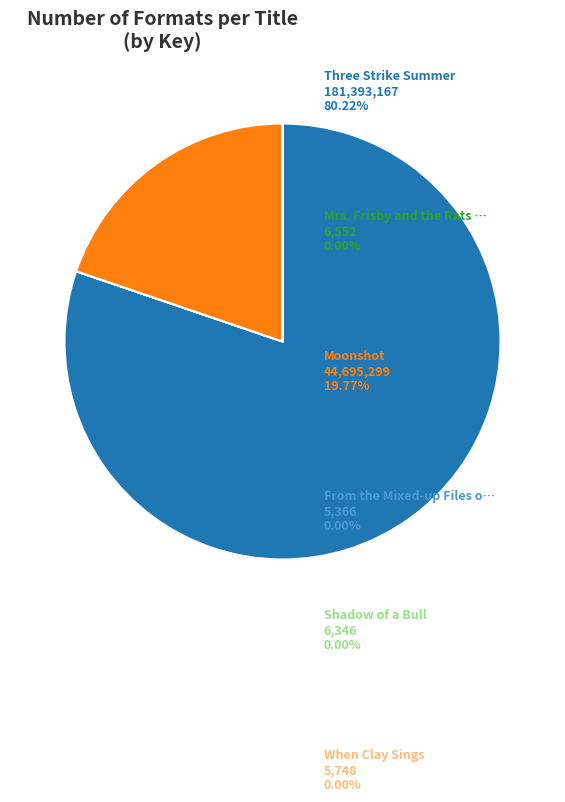

Is there a majority slice in this chart?

Yes